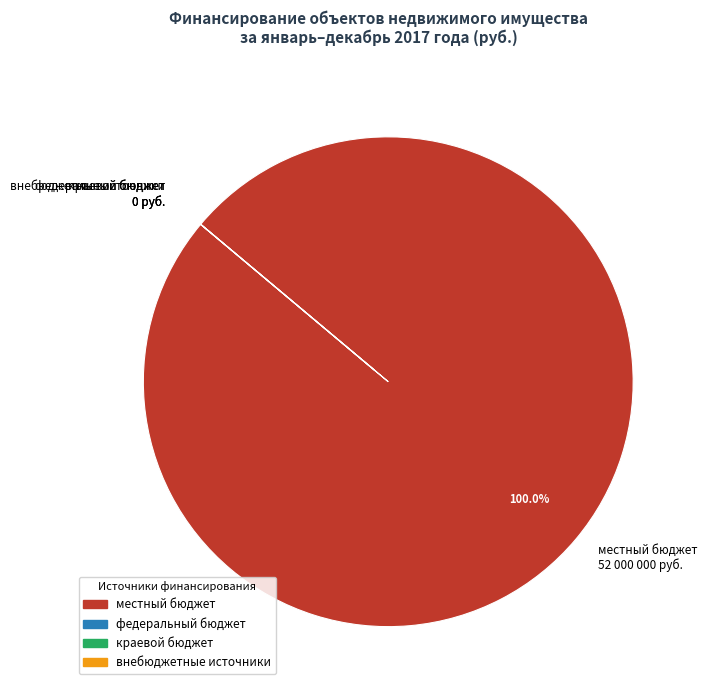

What is the majority slice?

местный бюджет 52 000 000 руб.